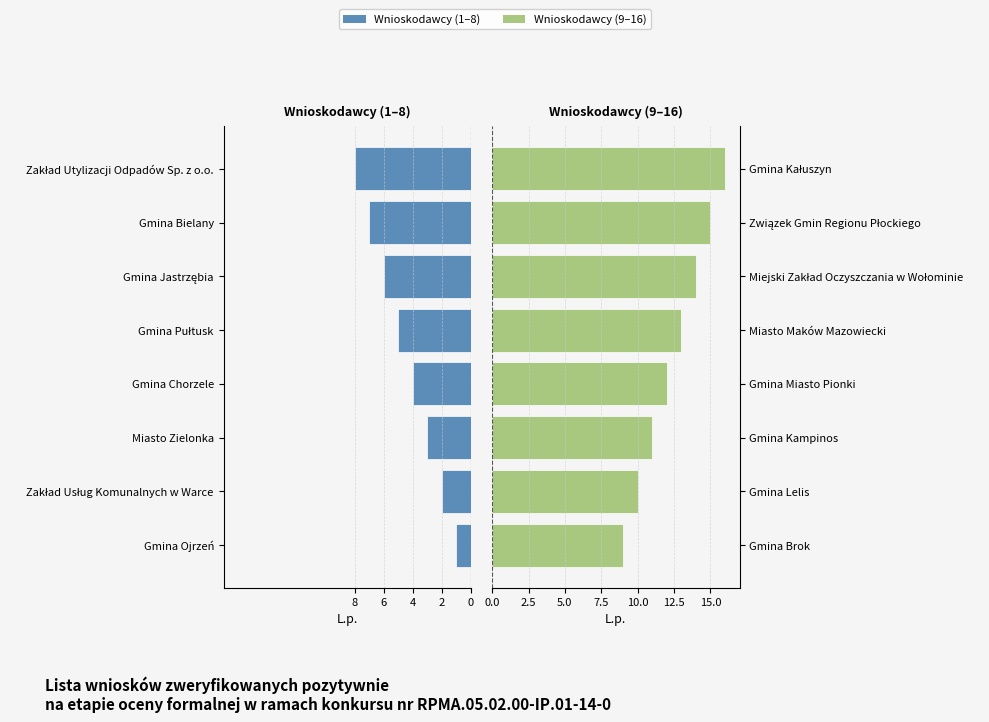

Count the Maski/Lewe values in the range -6 to -2.

5